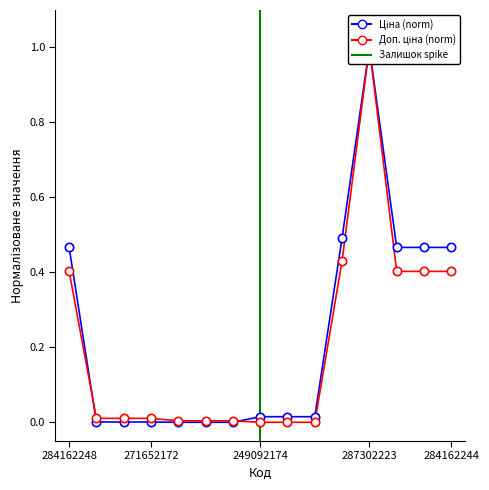

Reading left to right, transcribe all the data shown in this chart.

Ціна: 0.5	0.0	0.0	0.0	0.0	0.0	0.0	0.0	0.0	0.0	0.5	1.0	0.5	0.5	0.5
Доп. ціна: 0.4	0.0	0.0	0.0	0.0	0.0	0.0	0.0	0.0	0.0	0.4	1.0	0.4	0.4	0.4